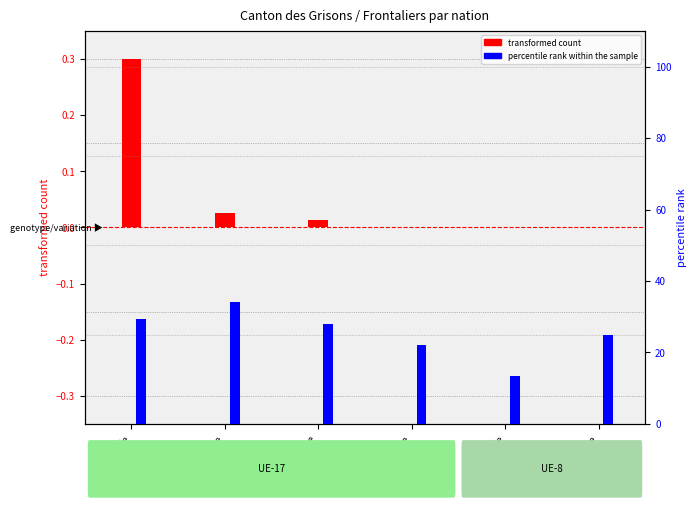

Reading left to right, extract all data points from this chart.

transformed count: 0.3	0.0	0.0	0.0	0.0	0.0
percentile rank within the sample: 29.4	34.1	27.9	22.2	13.3	25.0